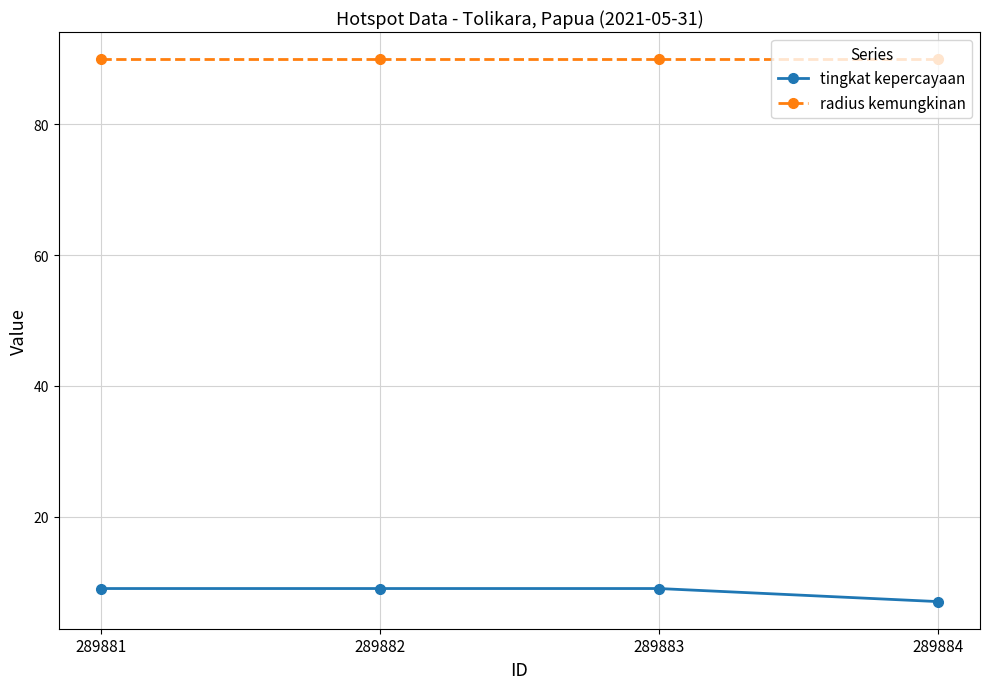

True or false: radius kemungkinan and tingkat kepercayaan cross at least once.

False